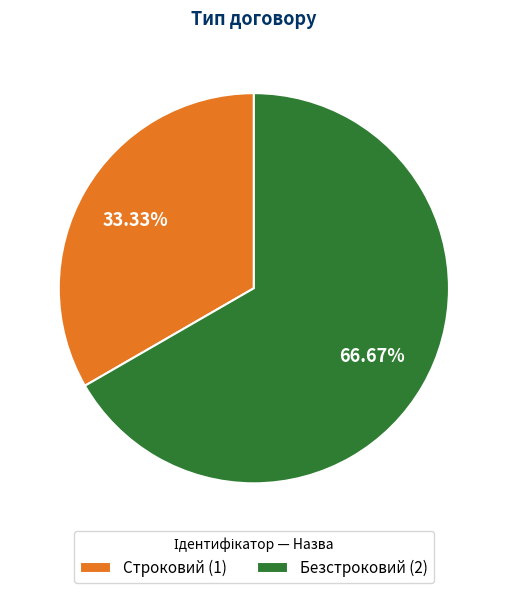

Combined, what portion of the pie is Строковий and Безстроковий?

100.0%